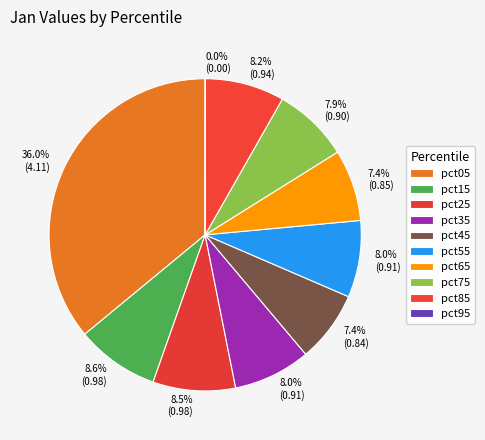

Is pct05 the majority of the pie?

No